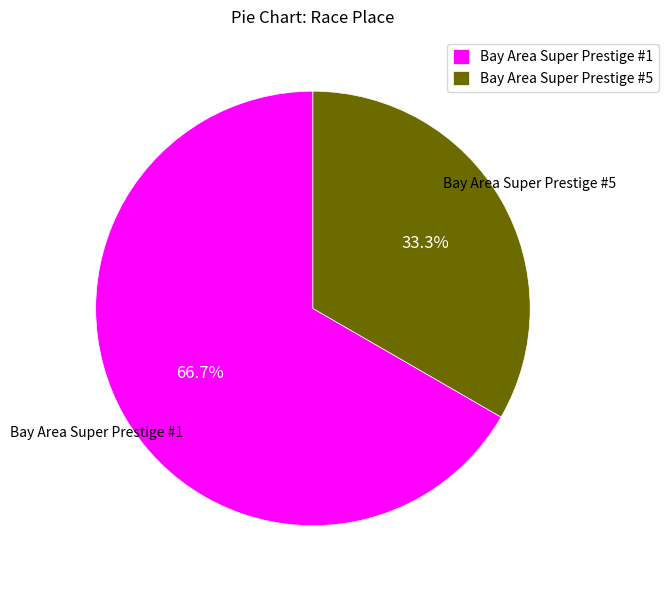

To the nearest percent, what portion does Bay Area Super Prestige #5 represent?

33%